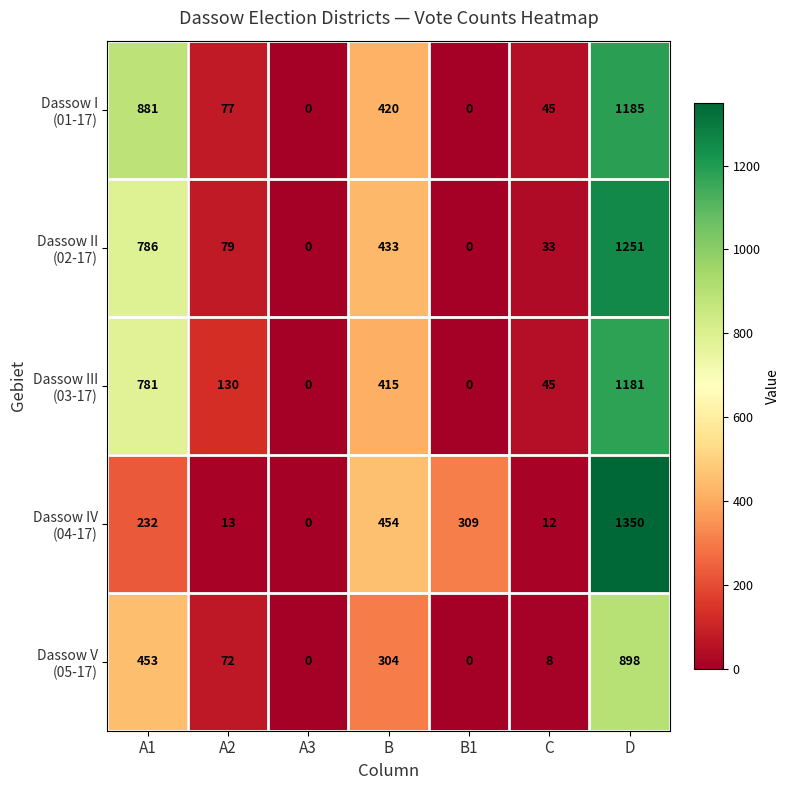

How many categories are shown in the chart?

7